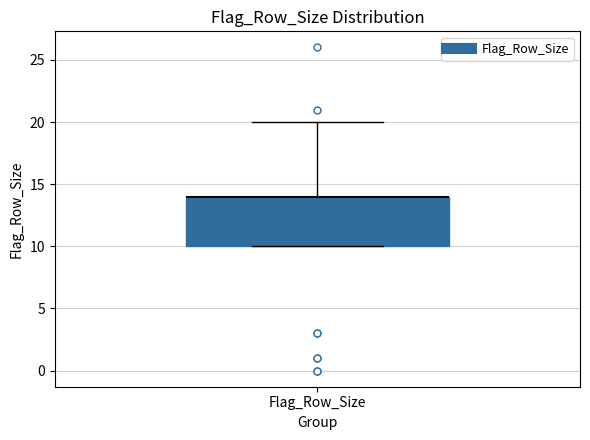

Read this box plot against the y-axis: the position of the median line, the range covered by the box, and the ends of both whiskers. The values are not printed on the chart, so give them approximately, as read against the axis.

median 14 (drawn on the box's upper edge), box 10 to 14, whiskers 10 to 20